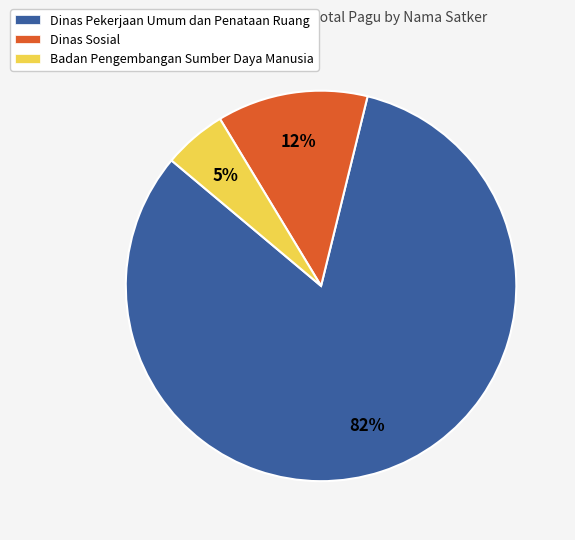

Combined, do Dinas Pekerjaan Umum dan Penataan Ruang and Badan Pengembangan Sumber Daya Manusia account for over 50%?

Yes